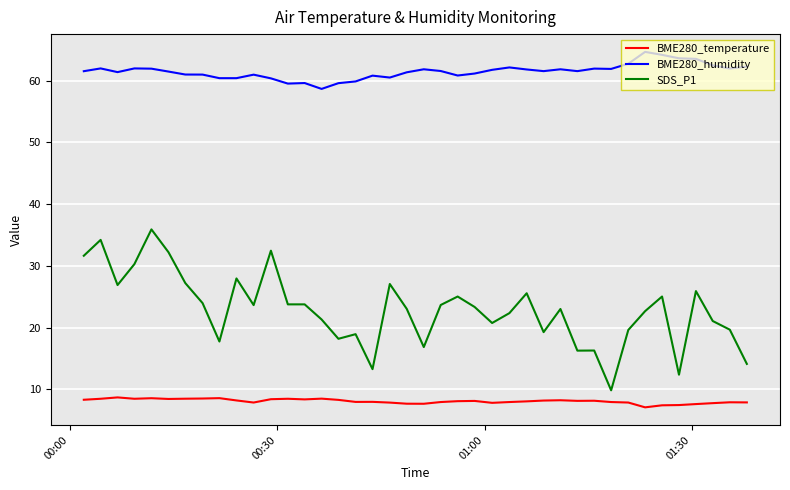

What is the smallest value displayed?

7.1